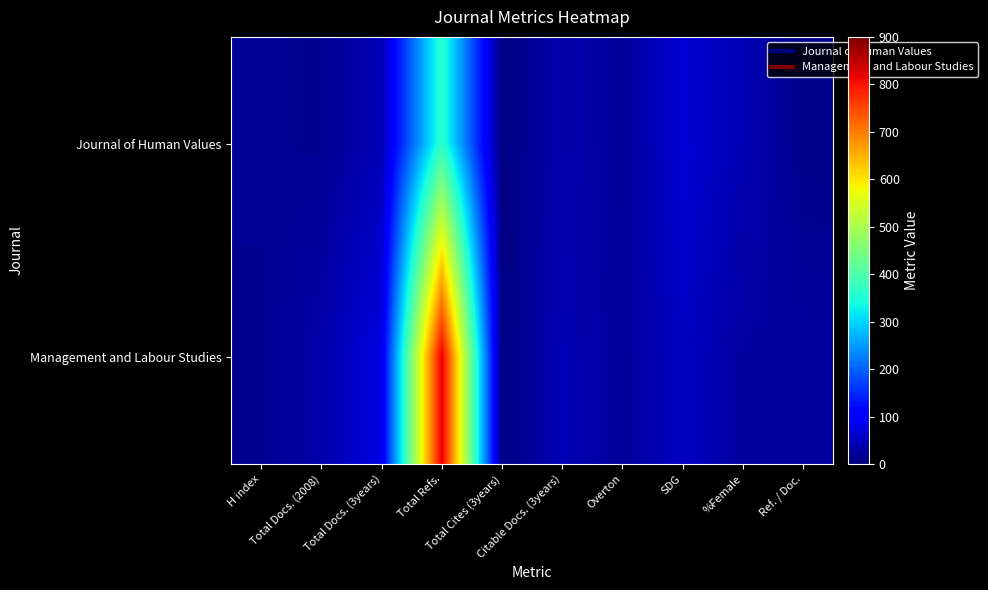

Rank the series by their maximum value, from highest to lowest.

Management and Labour Studies, Journal of Human Values